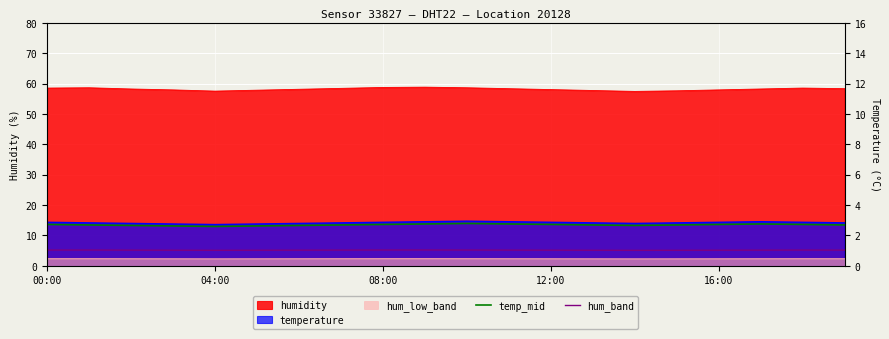

Is it true that hum_band equals 3.4 at 04:00?

False